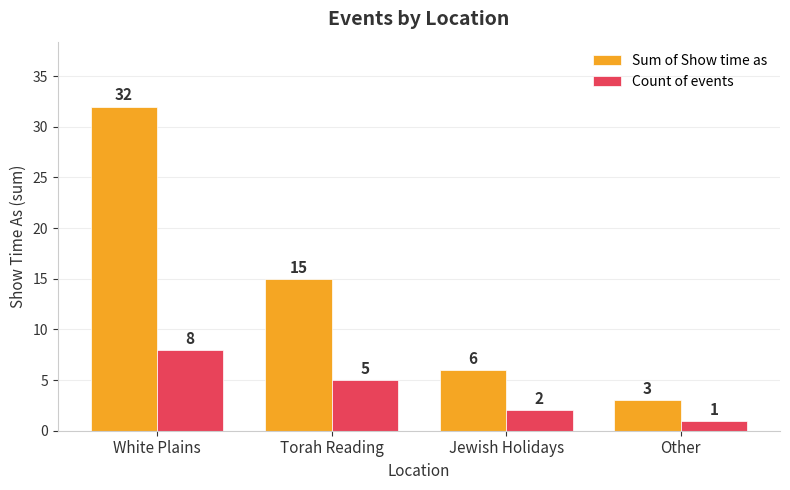

At which category does the chart reach its minimum across all series?

Other